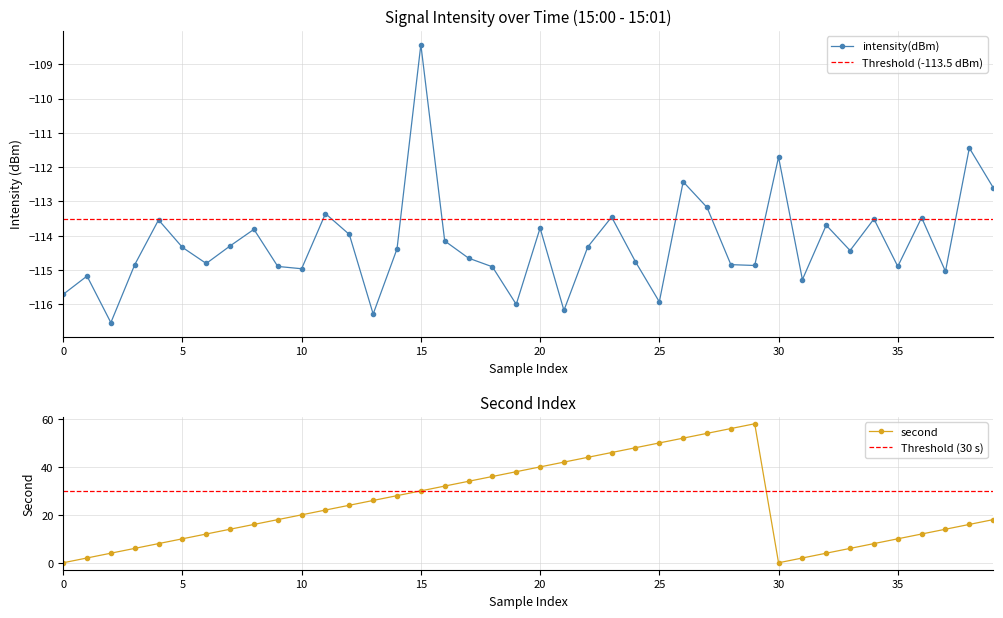

Is it true that intensity(dBm) equals -53.2 at 18?

False